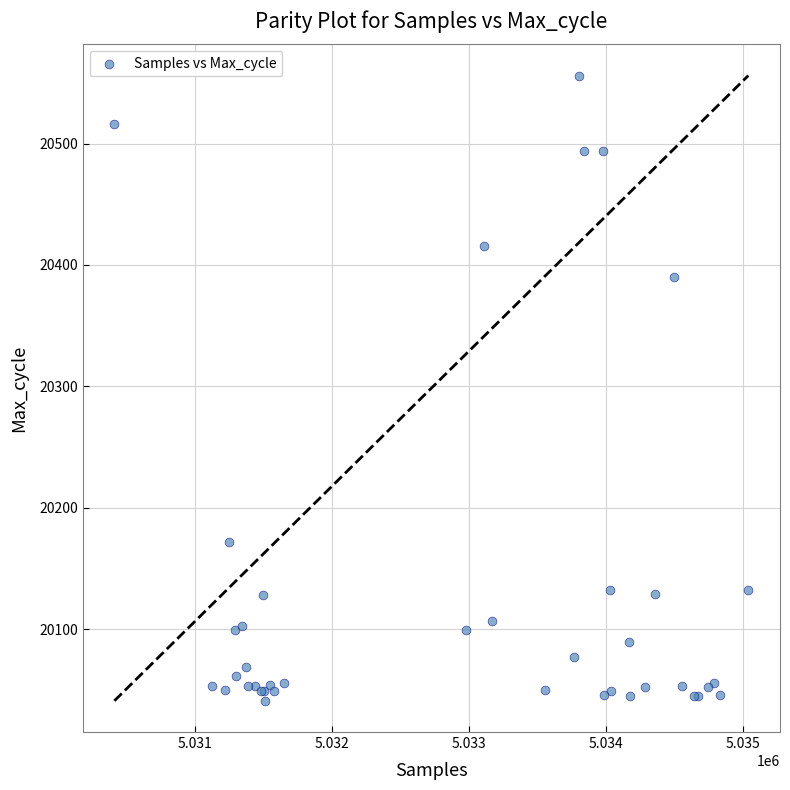

What Y value in the scatter plot is closest to 20298?

20390